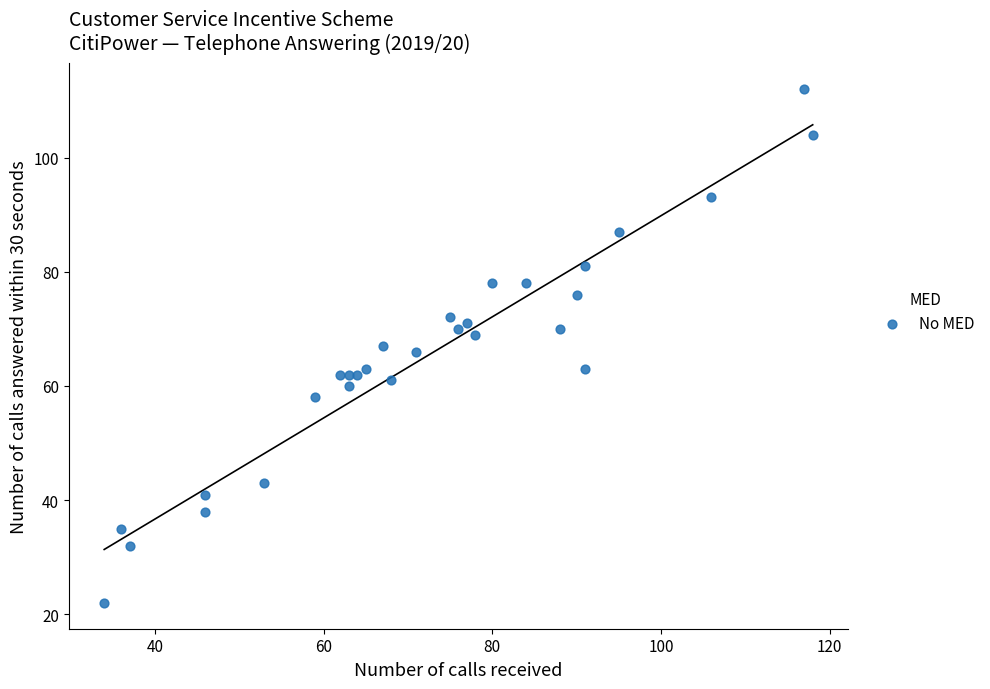

List the coordinates of all points as (Y, X) pairs, reading left to right.

(22, 34)  (35, 36)  (32, 37)  (41, 46)  (38, 46)  (43, 53)  (58, 59)  (62, 62)  (60, 63)  (62, 63)  (62, 64)  (63, 65)  (67, 67)  (61, 68)  (66, 71)  (72, 75)  (70, 76)  (71, 77)  (69, 78)  (78, 80)  (78, 84)  (70, 88)  (76, 90)  (81, 91)  (63, 91)  (87, 95)  (93, 106)  (112, 117)  (104, 118)